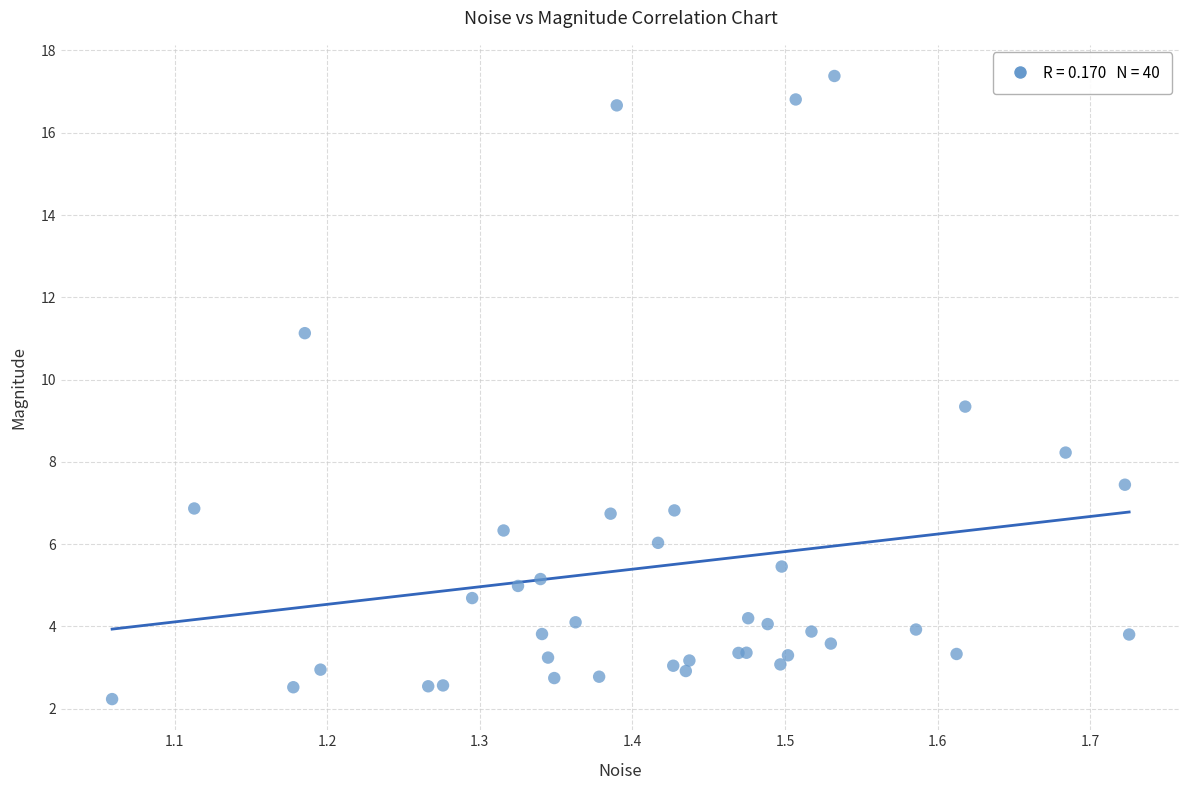

What Y value in the scatter plot is closest to 9?

9.3